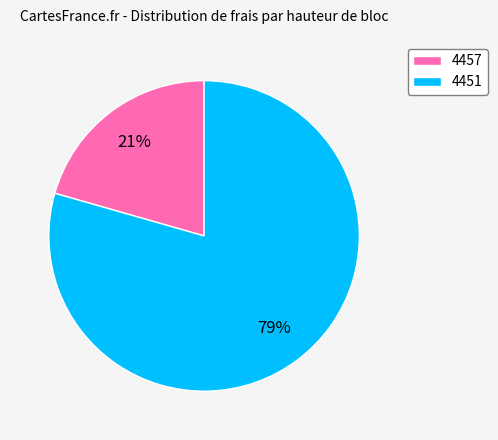

Do 4457 and 4451 together represent more than half of the pie?

Yes